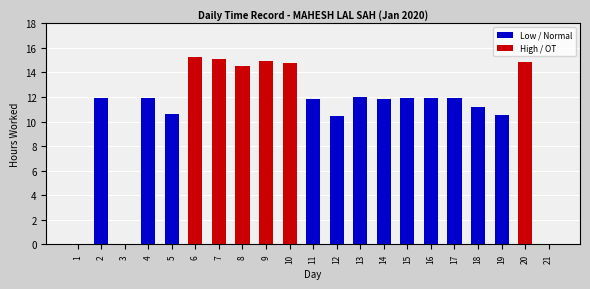

How many values in the High / OT series exceed 0?

6